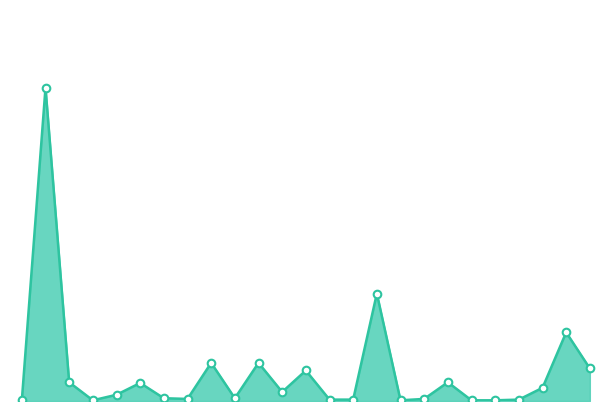

How many lines are shown in the chart?

1